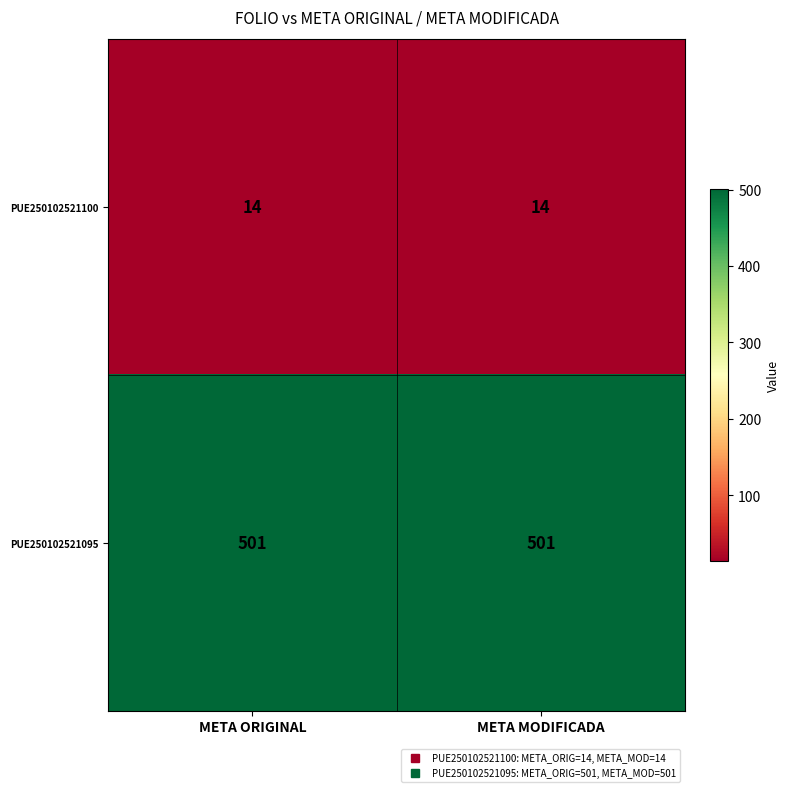

The value of PUE250102521095 at META MODIFICADA is 337. True or false?

False